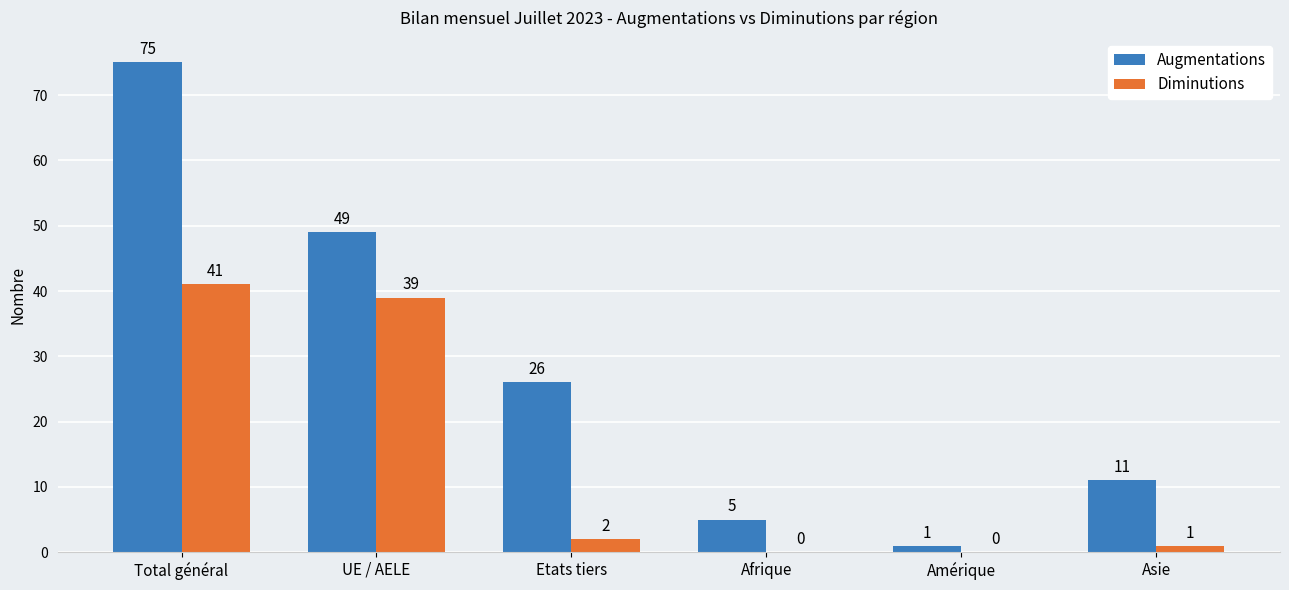

Count the number of categories in the chart.

6